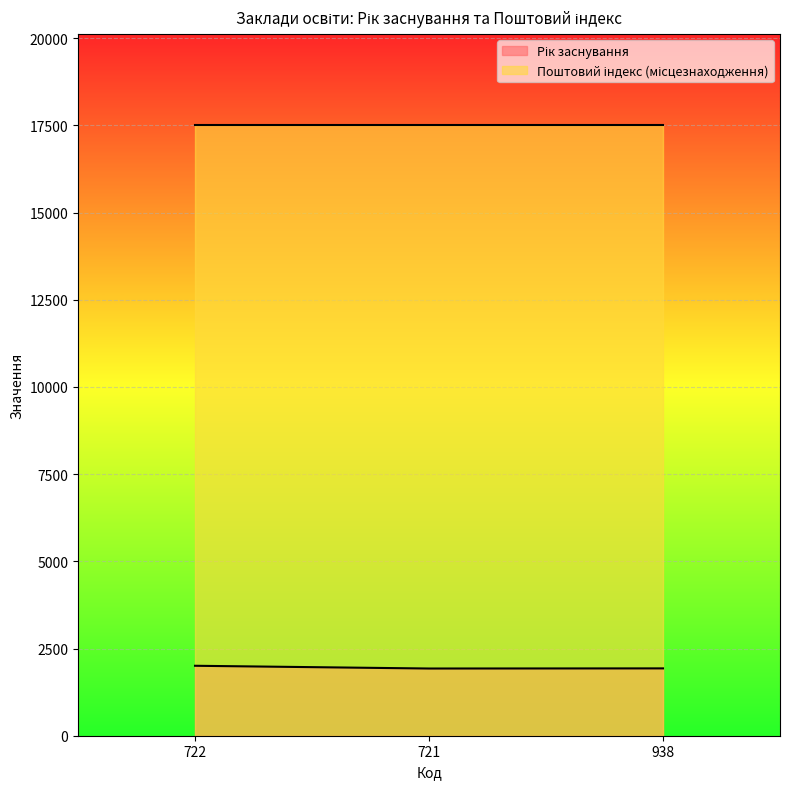

Read the value at 938, to the nearest 5.

1930